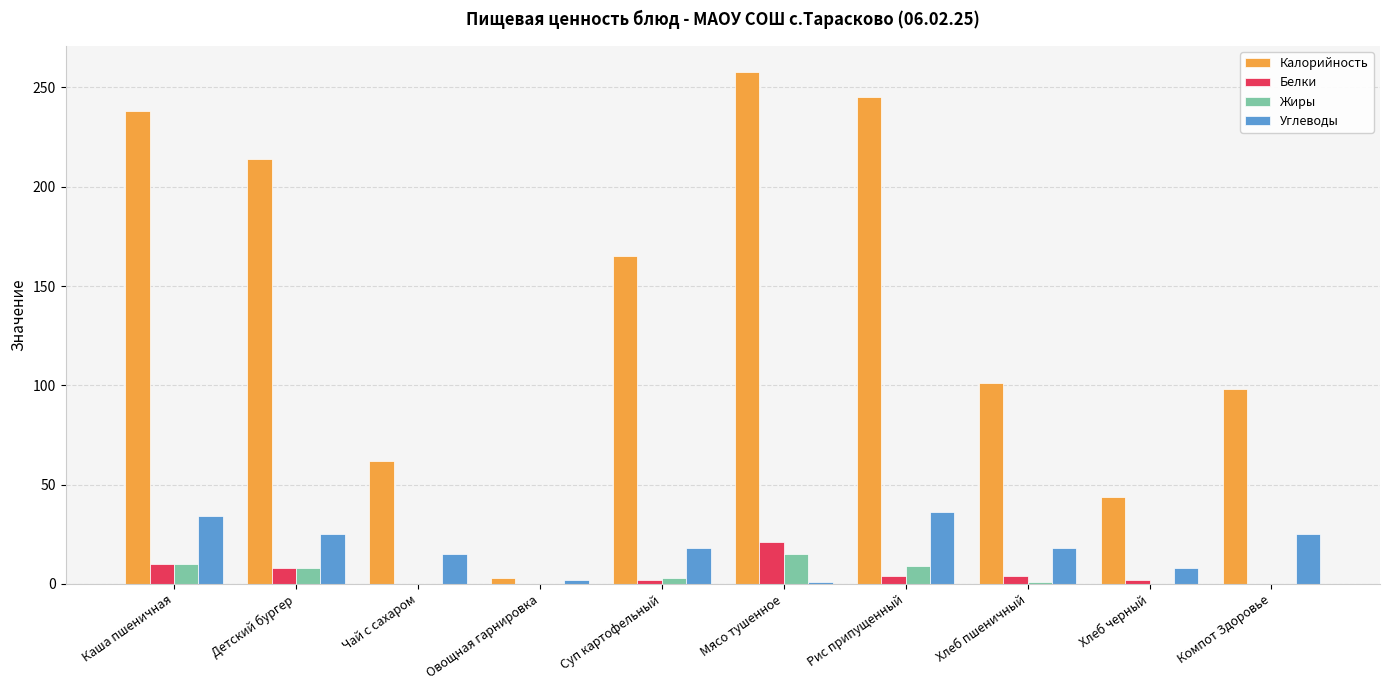

What is the sum of the Калорийность values at Мясо тушенное and Рис припущенный?

503